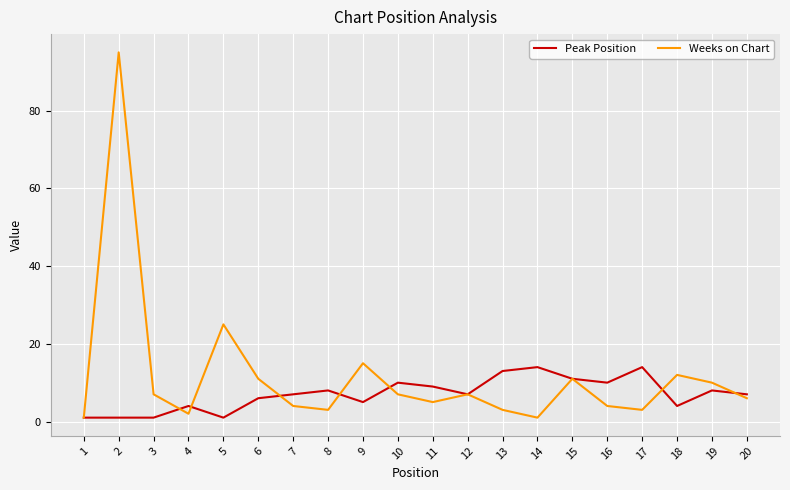

Reading left to right, extract all data points from this chart.

Peak Position: 1	1	1	4	1	6	7	8	5	10	9	7	13	14	11	10	14	4	8	7
Weeks on Chart: 1	95	7	2	25	11	4	3	15	7	5	7	3	1	11	4	3	12	10	6